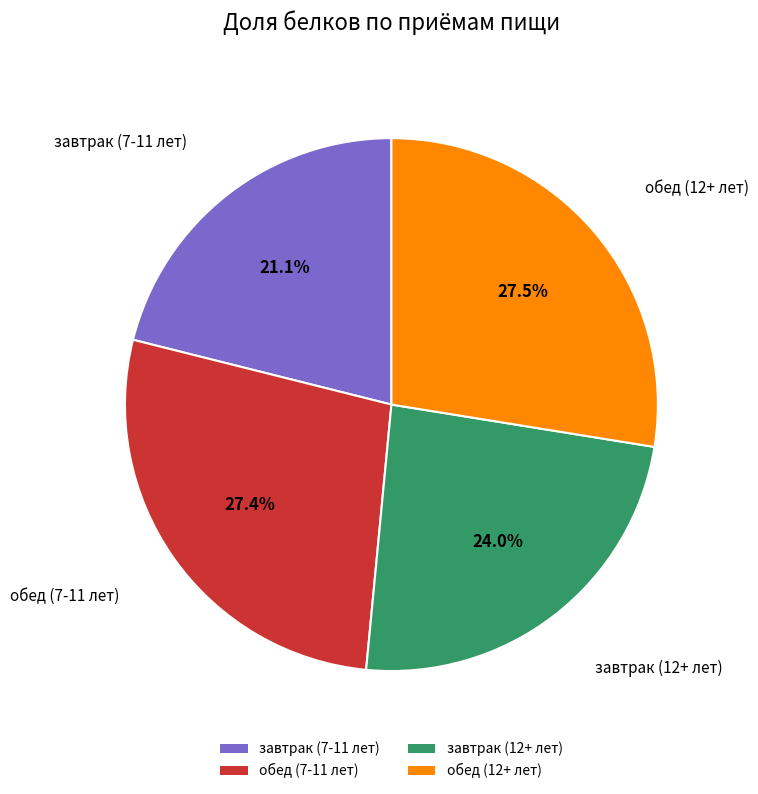

Approximately how many times larger is the value at обед (7-11 лет) compared to завтрак (7-11 лет)?

1.3